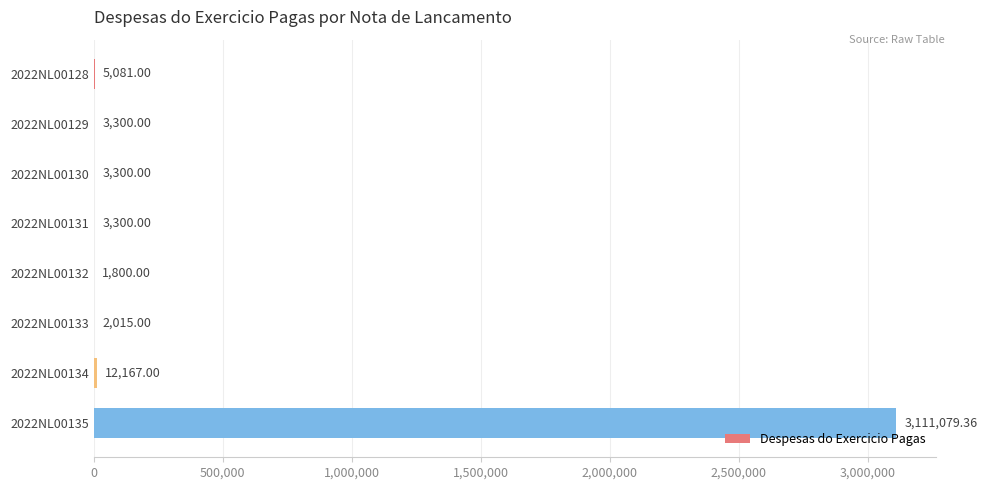

Approximately how many times larger is the value at 2022NL00131 compared to 2022NL00129?

1.0